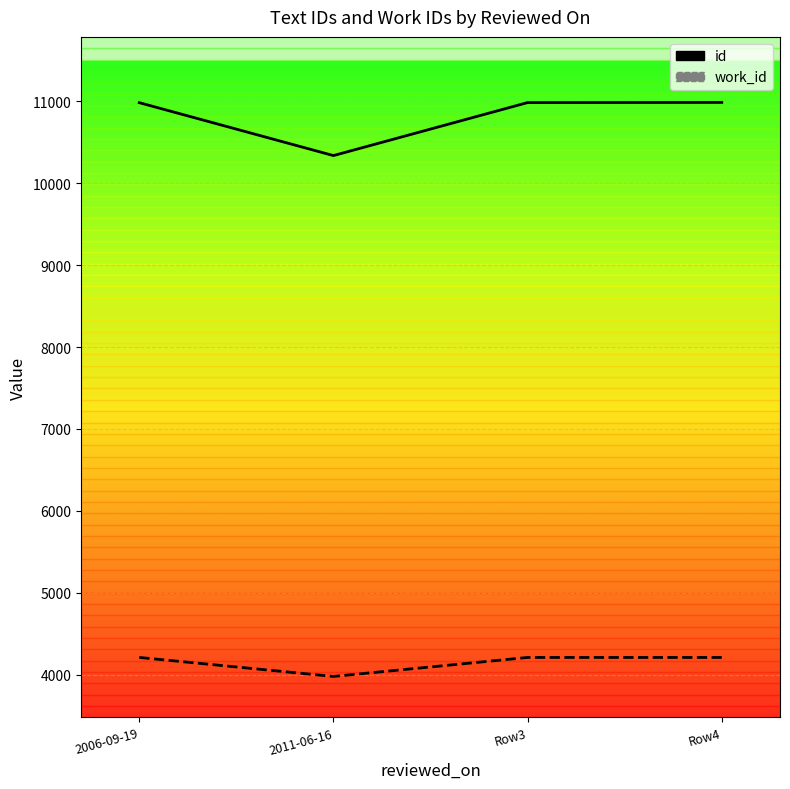

Does the chart display data point markers on the line(s)?

No